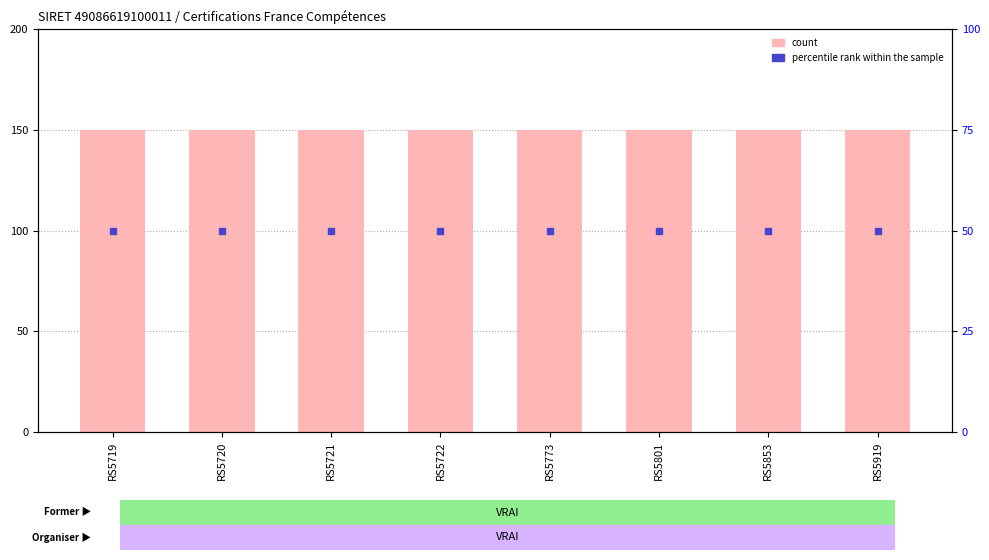

What is the total value across all series at RS5773?

200